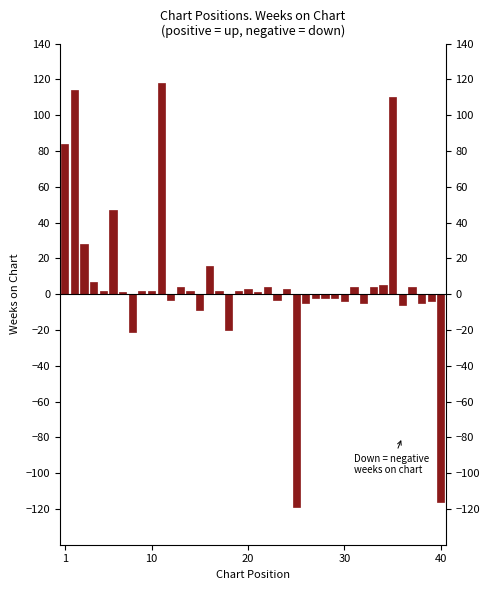

How many data points are above 2?

16